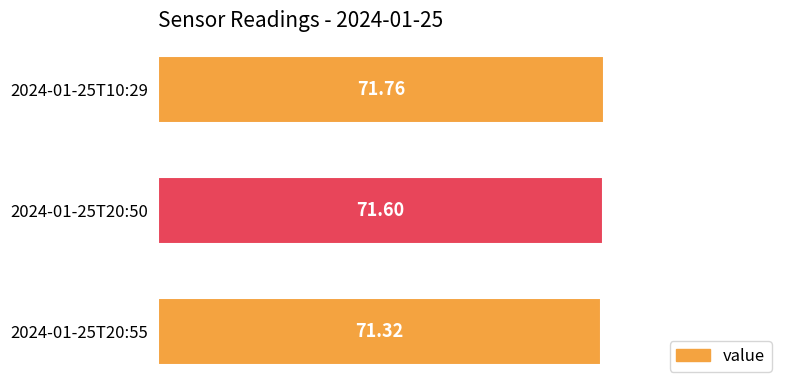

How many bars are there in total?

3